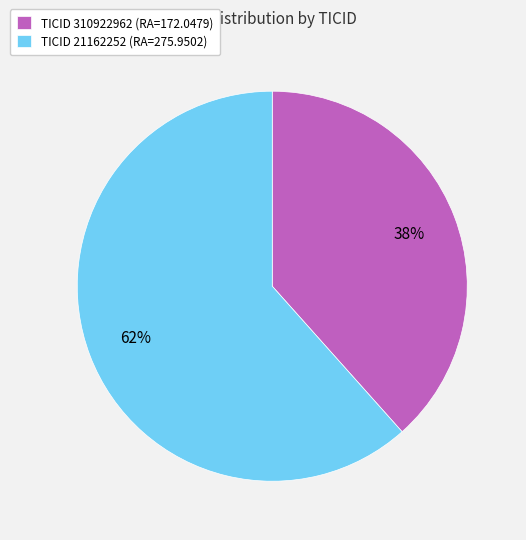

To the nearest percent, what is the average slice percentage?

50%